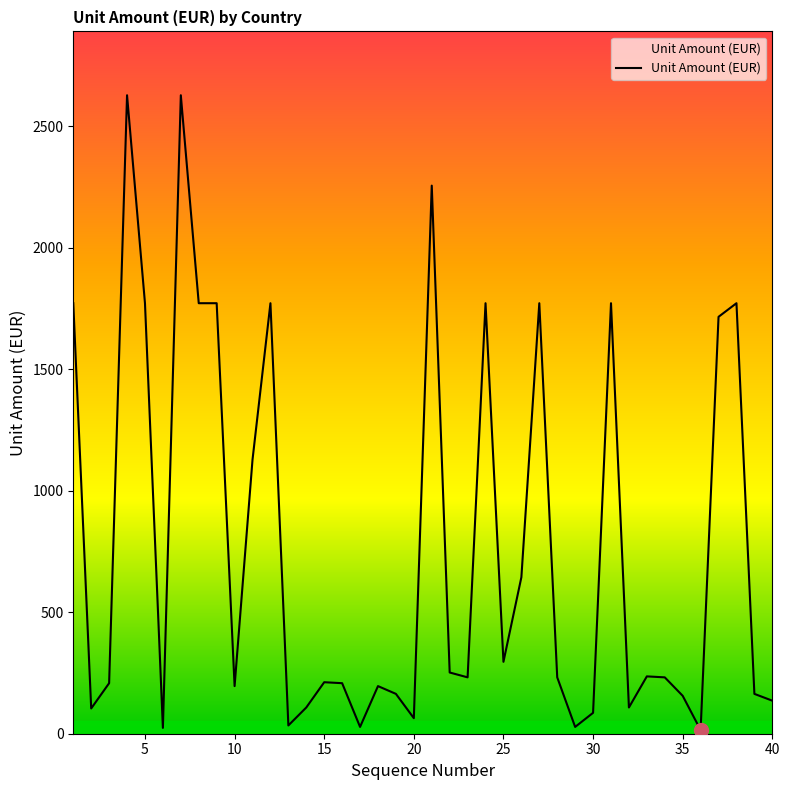

How many values are below 232?

19